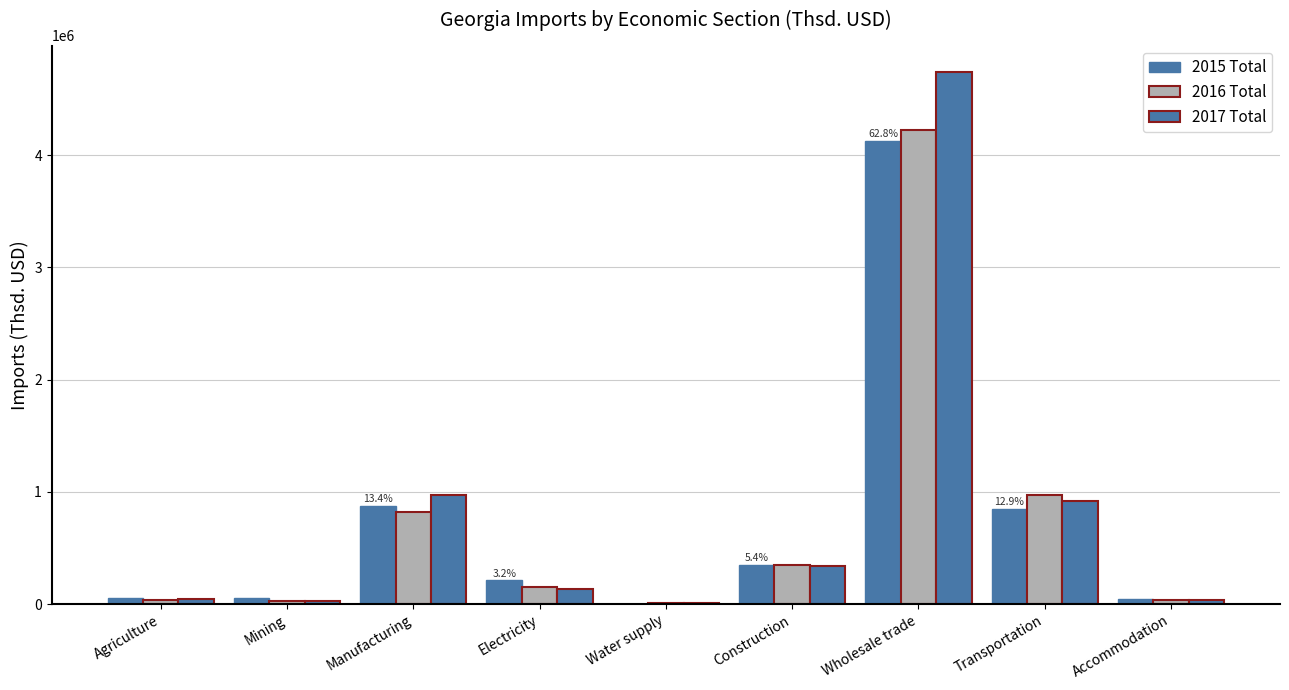

Which has a higher value, Mining or Accommodation?

Mining